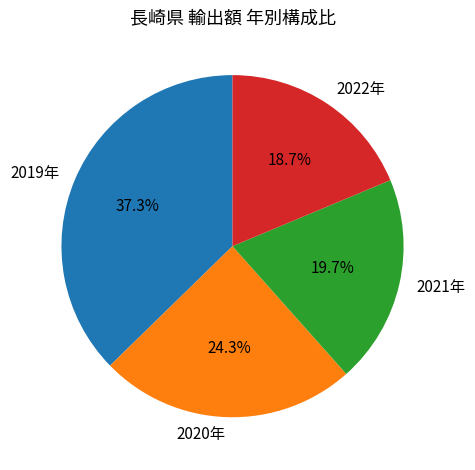

How many slices are in this pie chart?

4